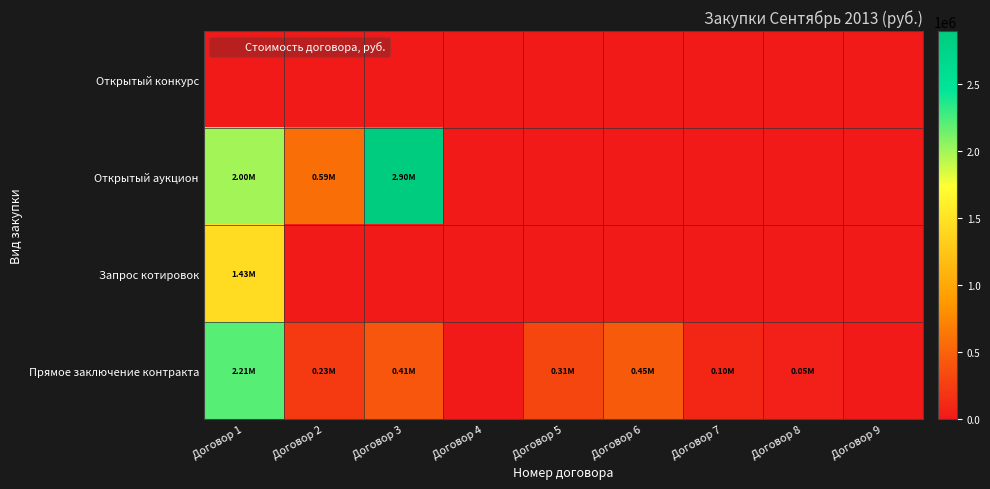

Which has a higher value, Договор 8 or Договор 3?

Договор 8